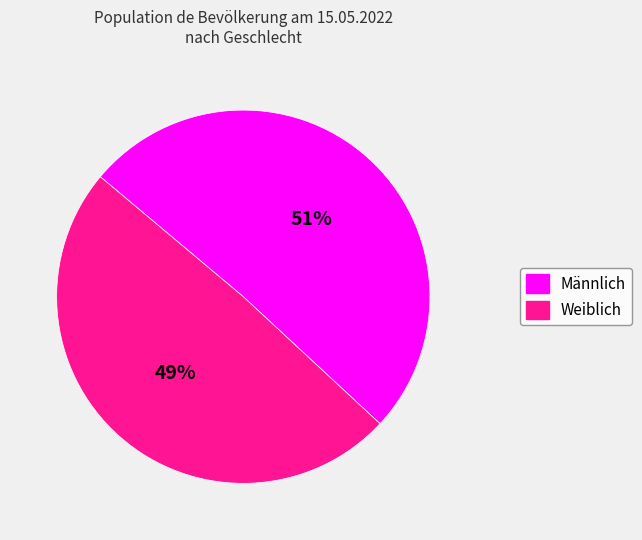

To the nearest percent, what is the combined percentage of Männlich and Weiblich?

100%